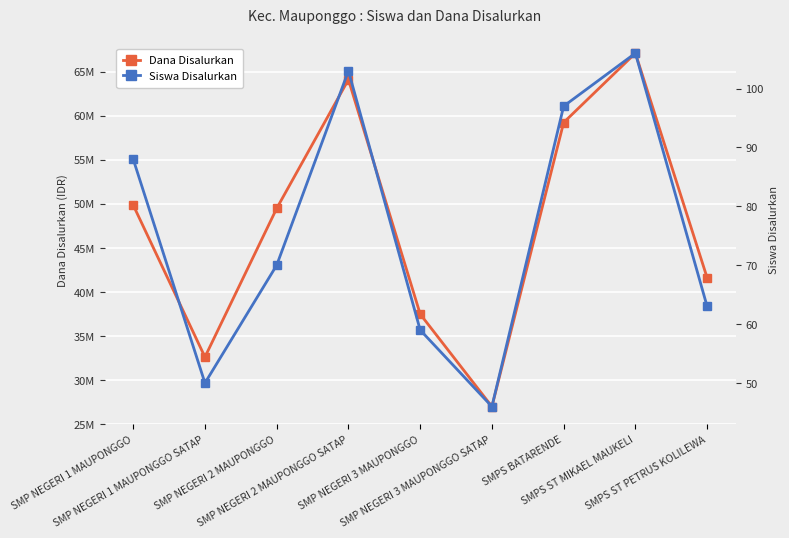

What is the approximate value of Dana Disalurkan at SMP NEGERI 3 MAUPONGGO SATAP, to the nearest 50?

27000000